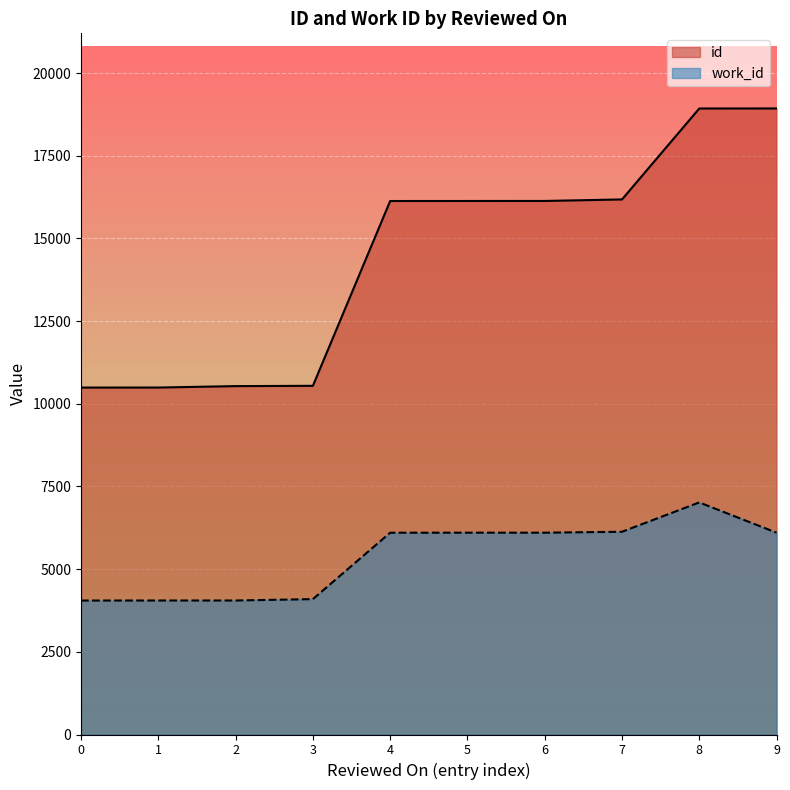

Is the value of id at 0 greater than the value of work_id at 1?

Yes